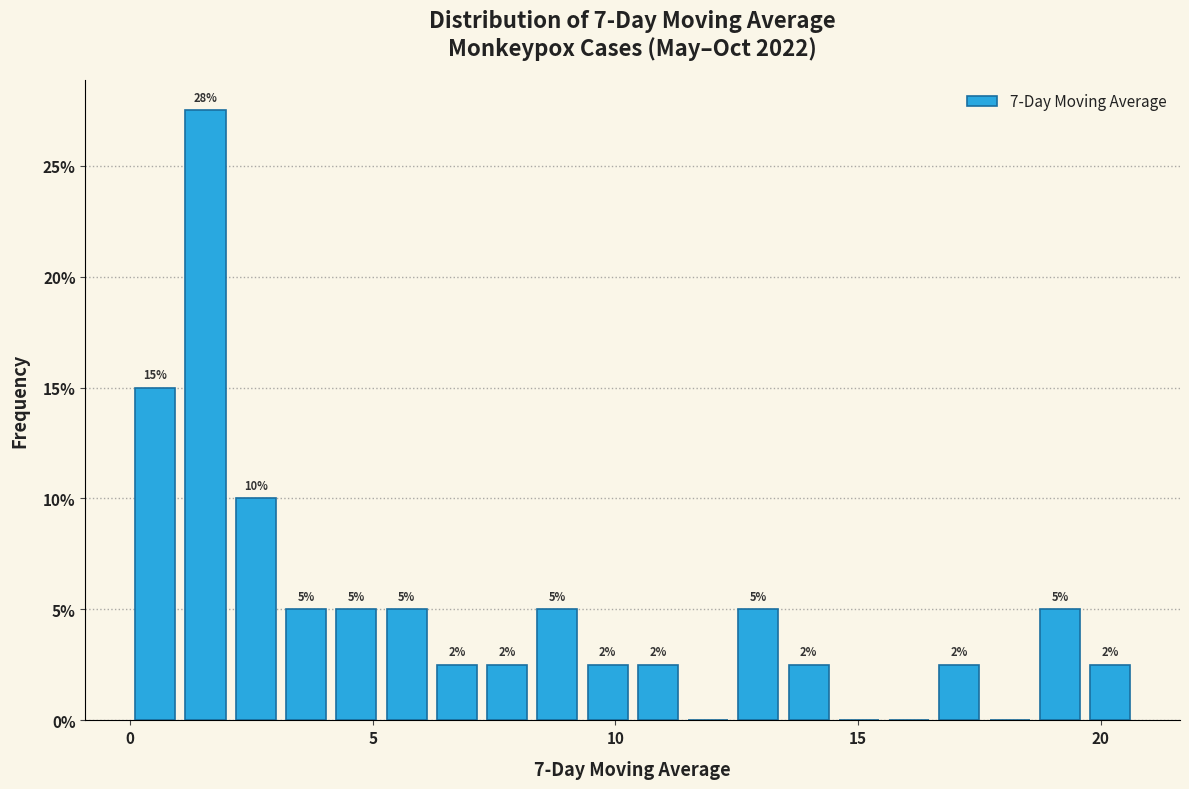

Read against the x-axis, roughly where is the centre of the tallest bar?

1.5